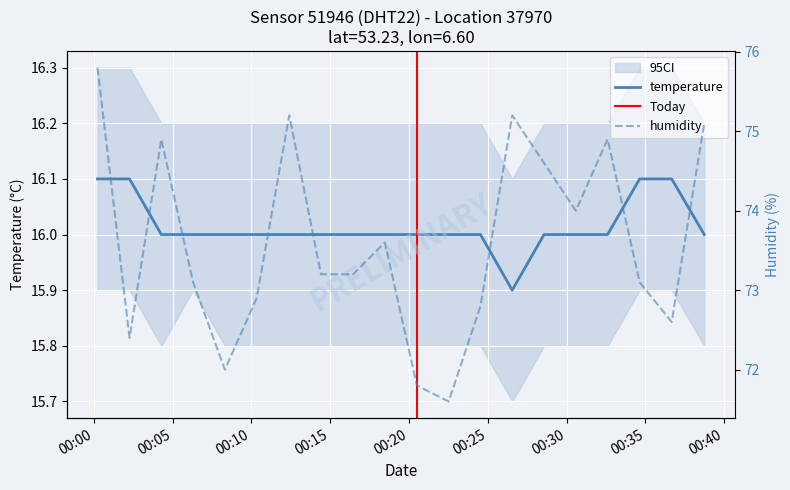

At which category does humidity reach its first local peak?

2024-03-29T00:04:17